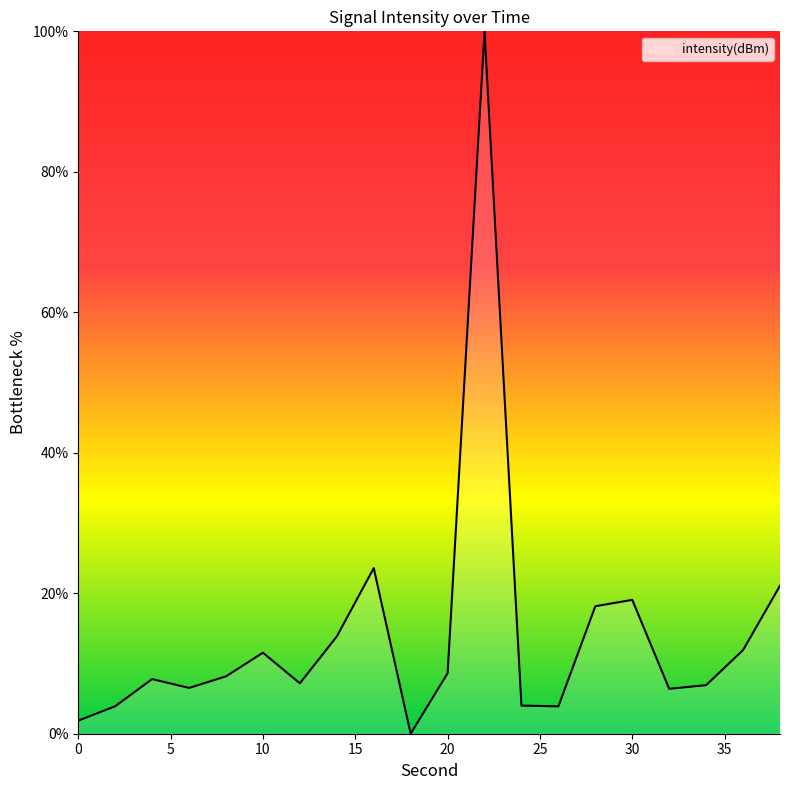

What is the difference between the maximum and minimum values?

100.0